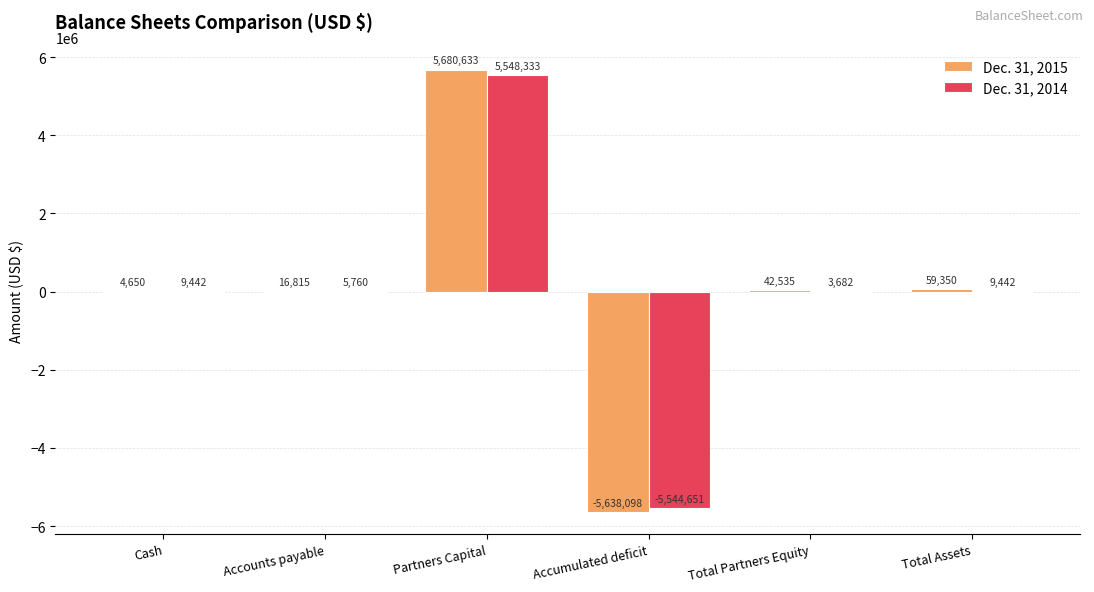

Which series has the largest total across all categories?

Dec. 31, 2015